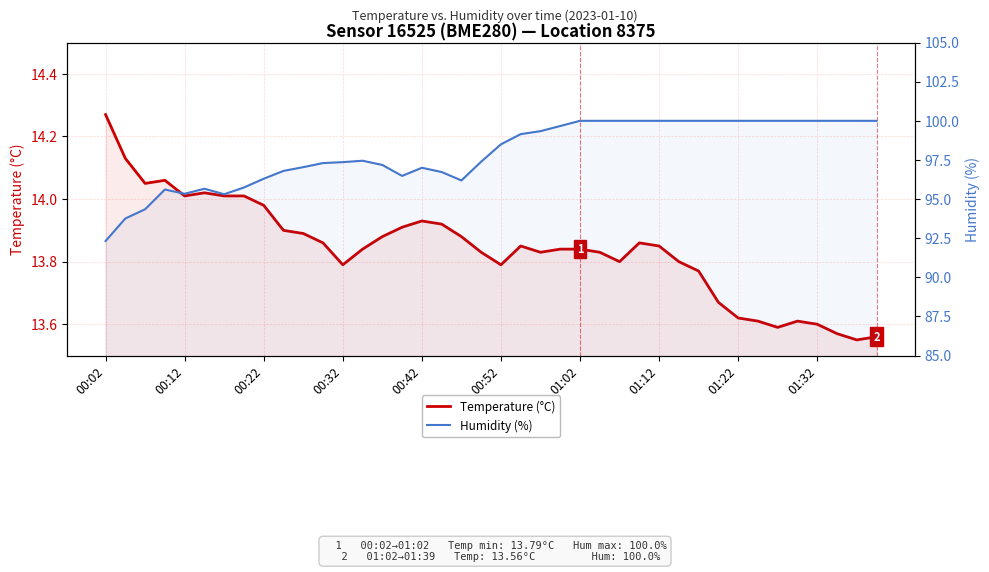

How many data points in Humidity (%) are less than 98?

20